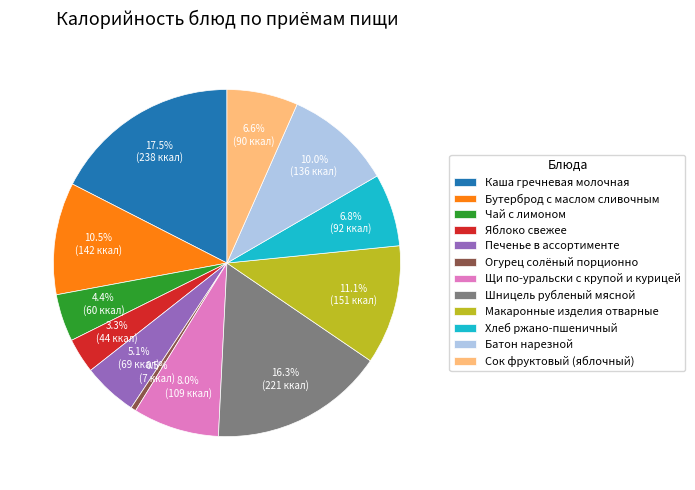

Is there any slice that represents more than half of the pie?

No